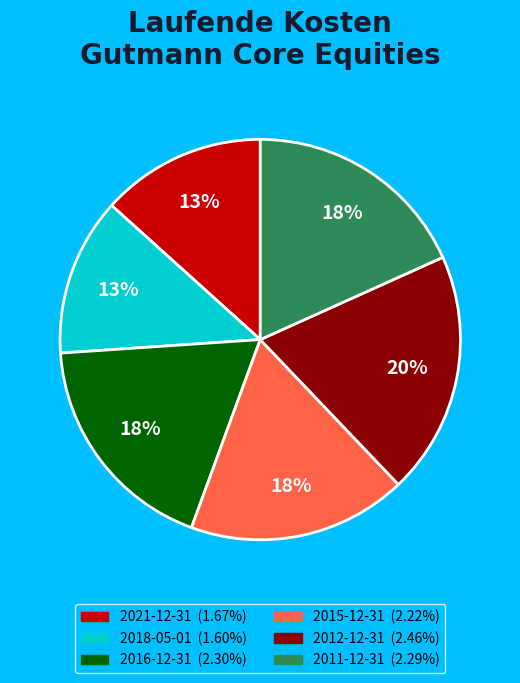

Is there any slice that represents more than half of the pie?

No